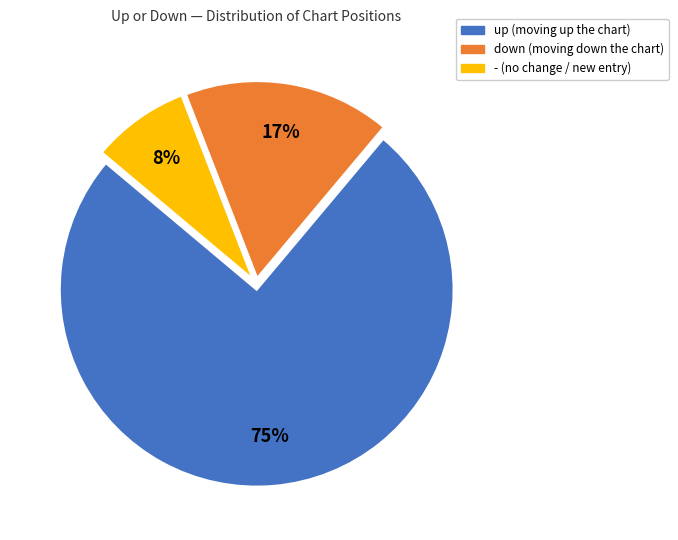

Which has a higher value, up or down?

up